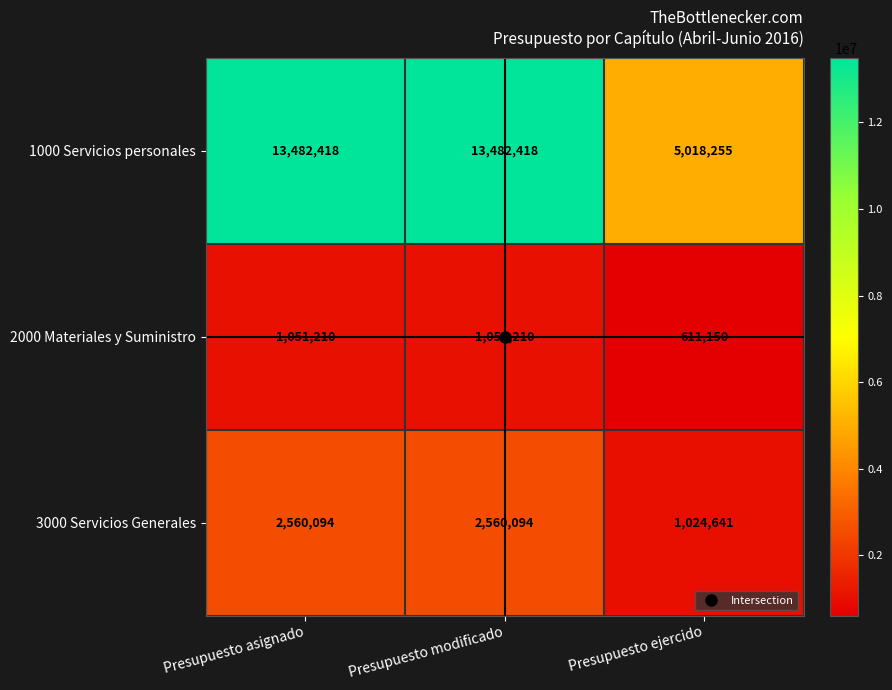

How many data points in 1000 Servicios personales are less than 13482418?

1